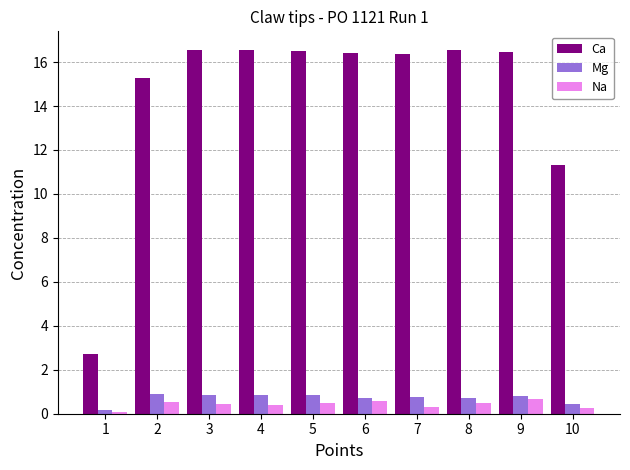

Which series has the widest spread of values?

Ca